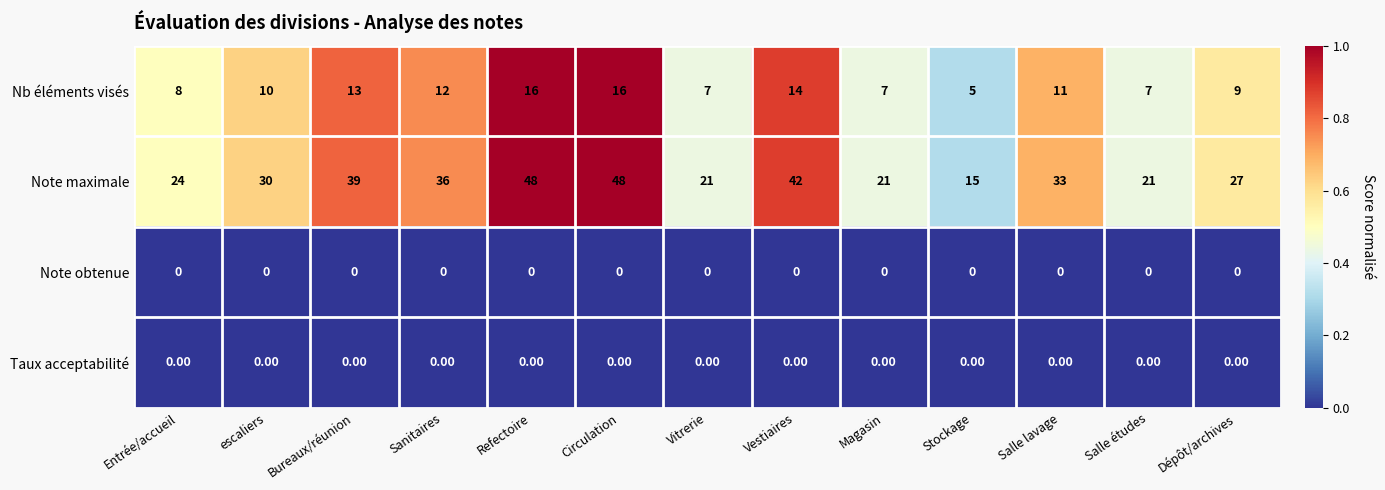

Which series has the largest total across all categories?

Note maximale